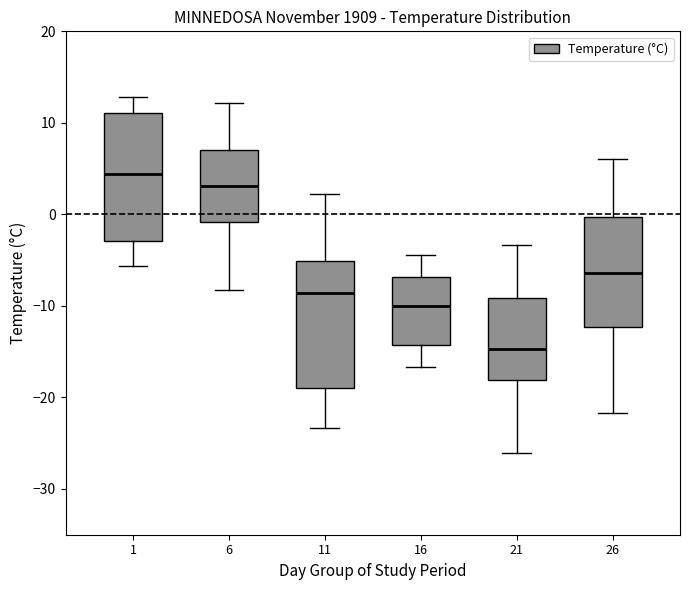

Reading left to right, read every box against the y-axis: the position of its median line, the range the box covers, and the ends of its whiskers. The values are not printed on the chart, so give them approximately, as read against the axis.

1: median 4, box -3 to 11, whiskers -6 to 13
6: median 3, box -1 to 7, whiskers -8 to 12
11: median -9, box -19 to -5, whiskers -23 to 2
16: median -10, box -14 to -7, whiskers -17 to -4
21: median -15, box -18 to -9, whiskers -26 to -3
26: median -6, box -12 to 0, whiskers -22 to 6